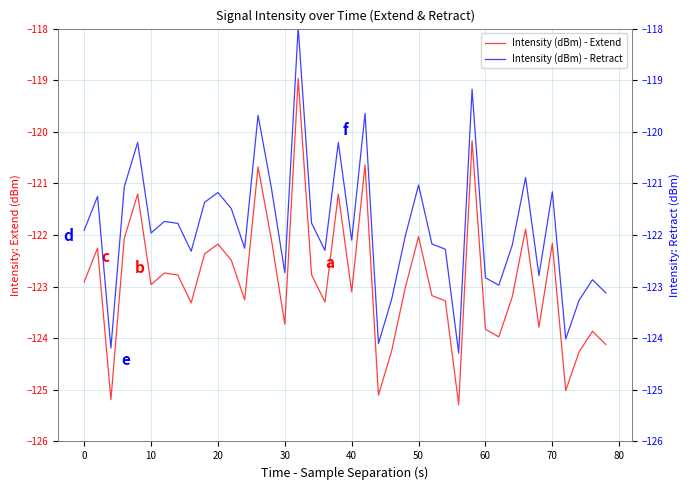

Rank the series by their average value, from highest to lowest.

Intensity (dBm) - Retract, Intensity (dBm) - Extend